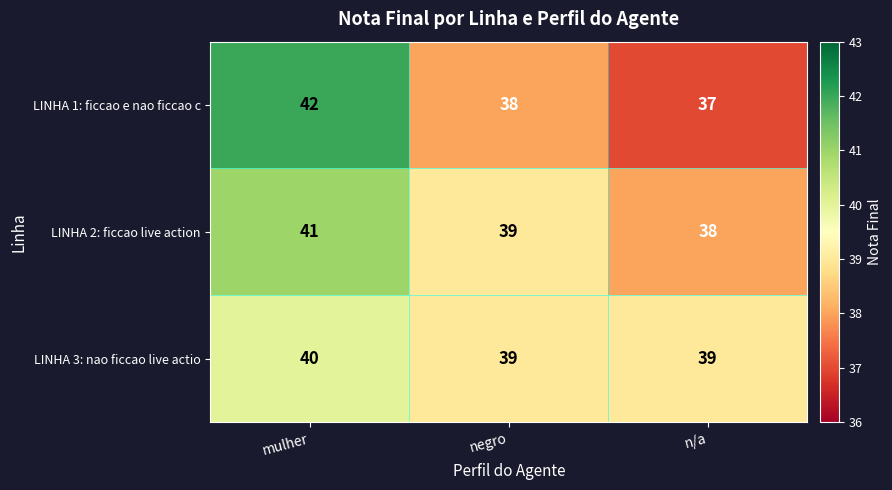

Is the value of LINHA 2: ficcao live action at n/a greater than the value of LINHA 1: ficcao e nao ficcao c at n/a?

Yes